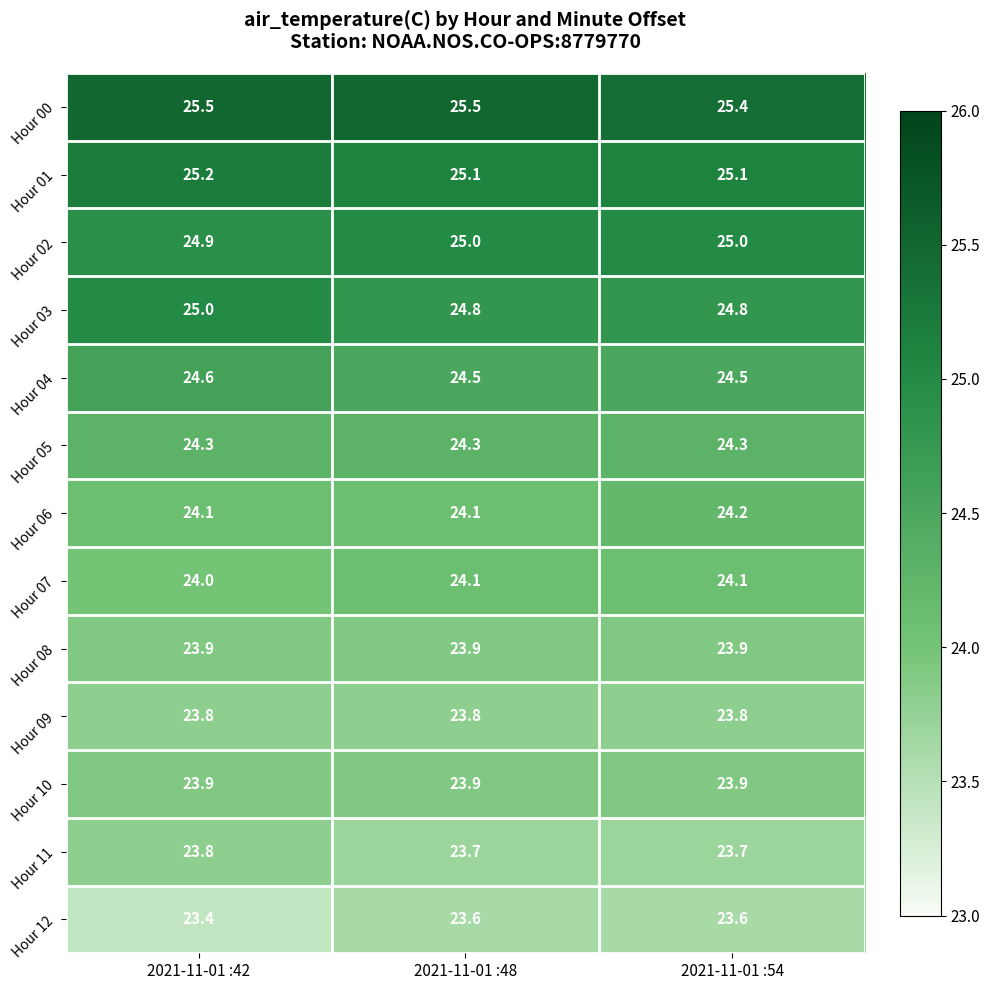

What is the average value of the Hour 04 series?

24.5